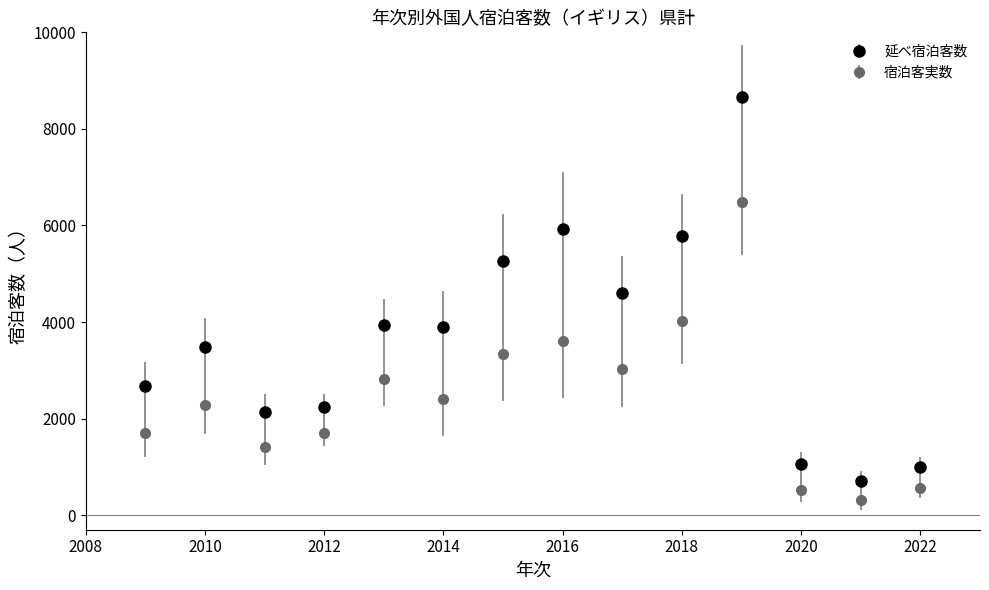

Which series has the widest spread of values?

延べ宿泊客数